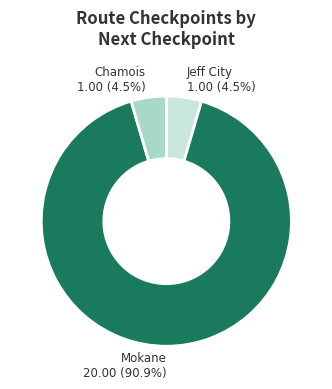

Is there any slice that represents more than half of the pie?

Yes